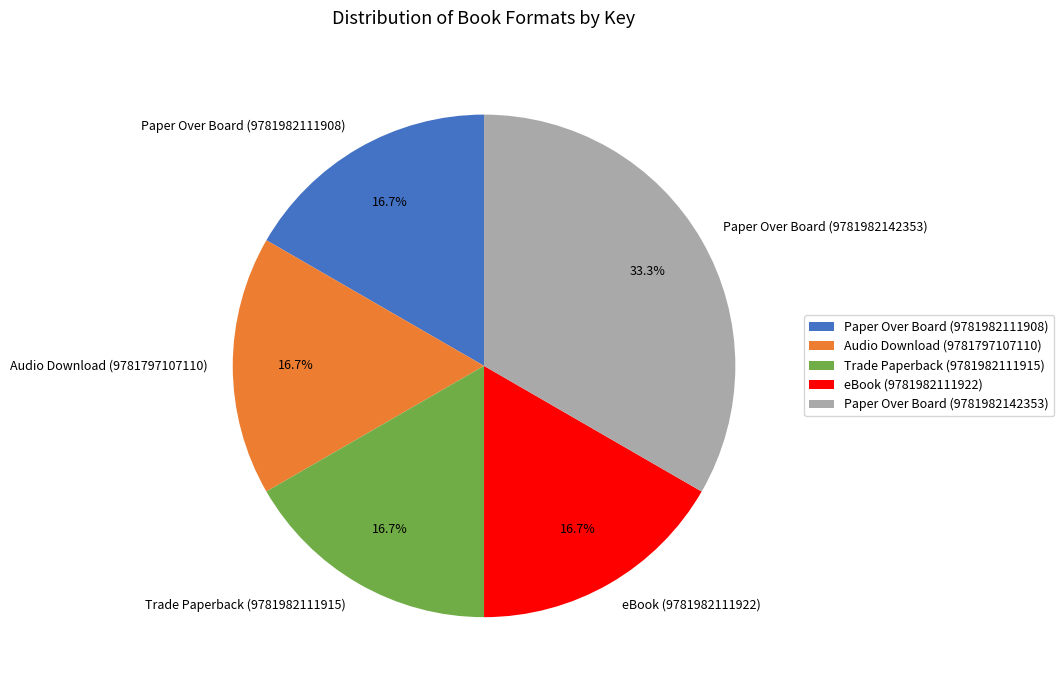

To the nearest percent, what is the difference between the eBook (9781982111922) and Paper Over Board (9781982142353) slice percentages?

17%